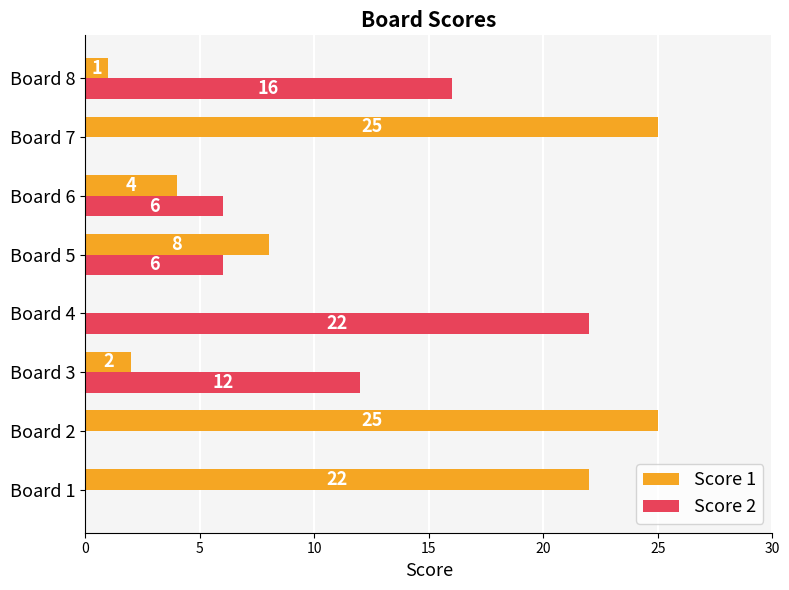

How many Score 2 values are between 0 and 16?

7